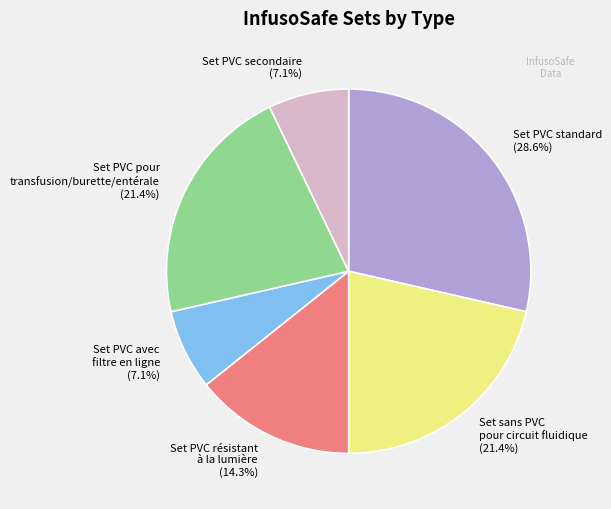

Is there any slice that represents more than half of the pie?

No